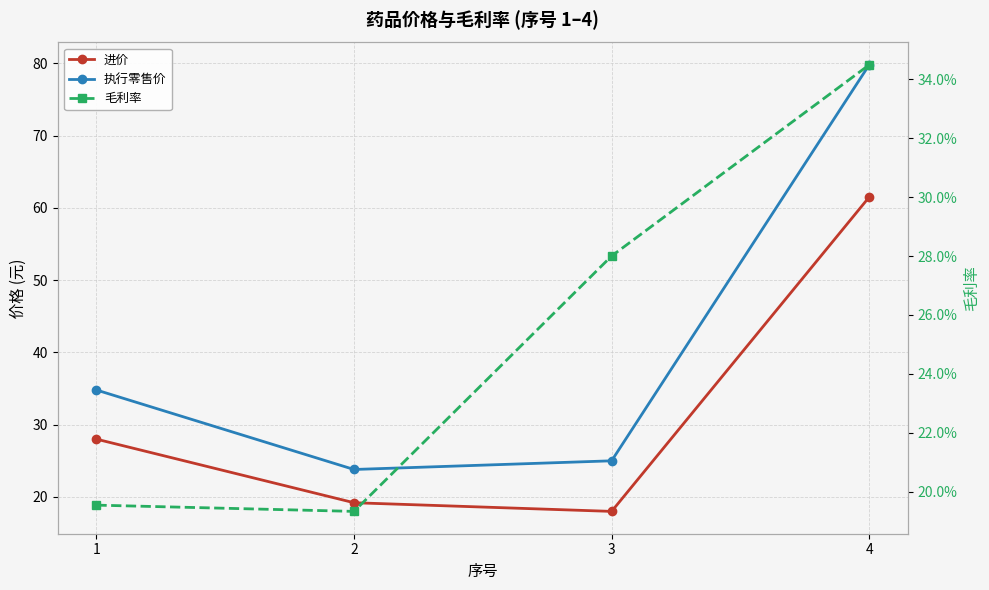

Reading left to right, transcribe all the data shown in this chart.

进价: 1=28.0	2=19.2	3=18.0	4=61.5
执行零售价: 1=34.8	2=23.8	3=25.0	4=79.8
毛利率: 1=0.2	2=0.2	3=0.3	4=0.3